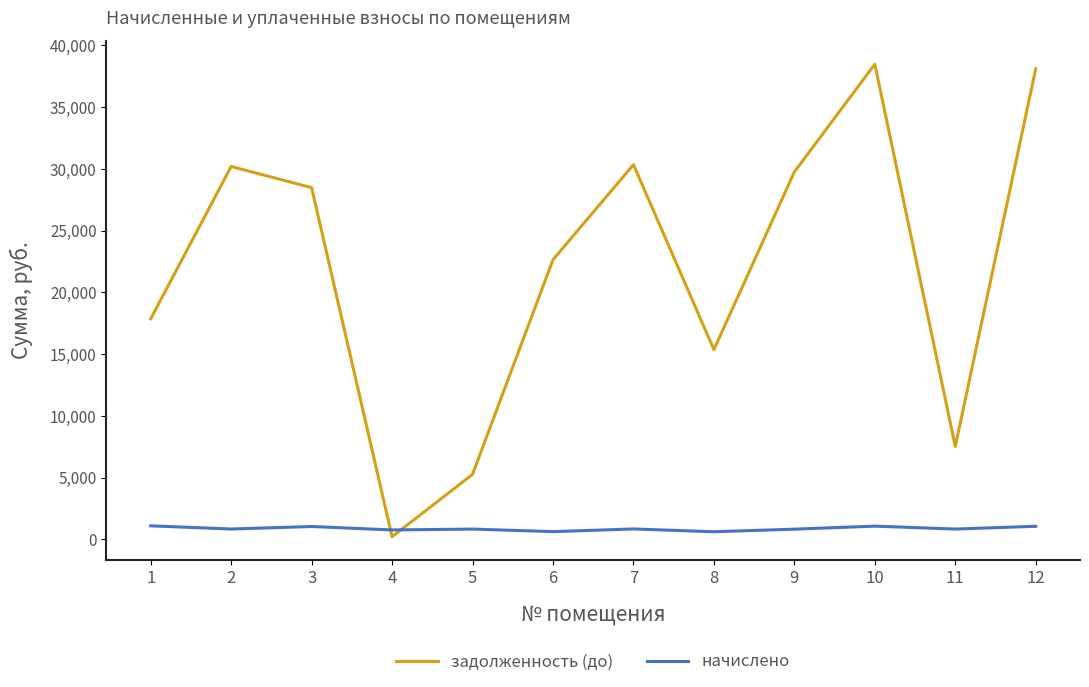

Which series has the largest total across all categories?

задолженность (до)